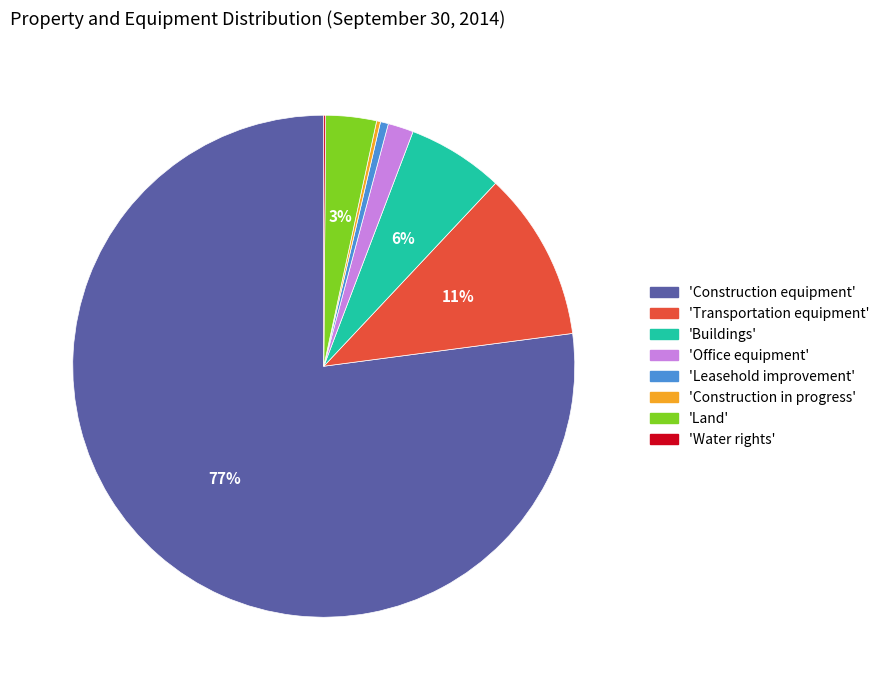

To the nearest percent, what is the average slice percentage?

12%